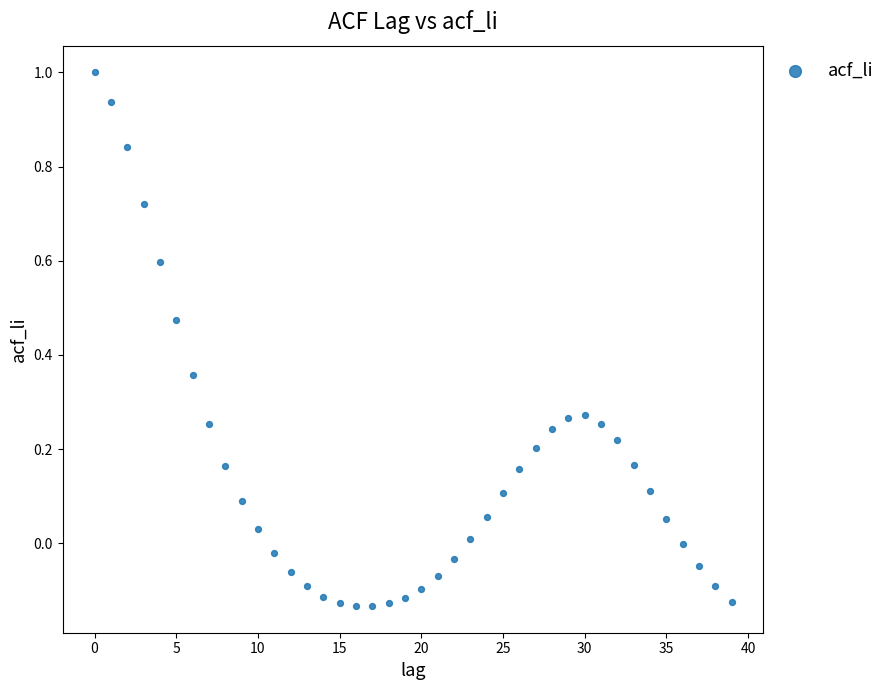

What is the range of Y values (max minus min)?

1.1